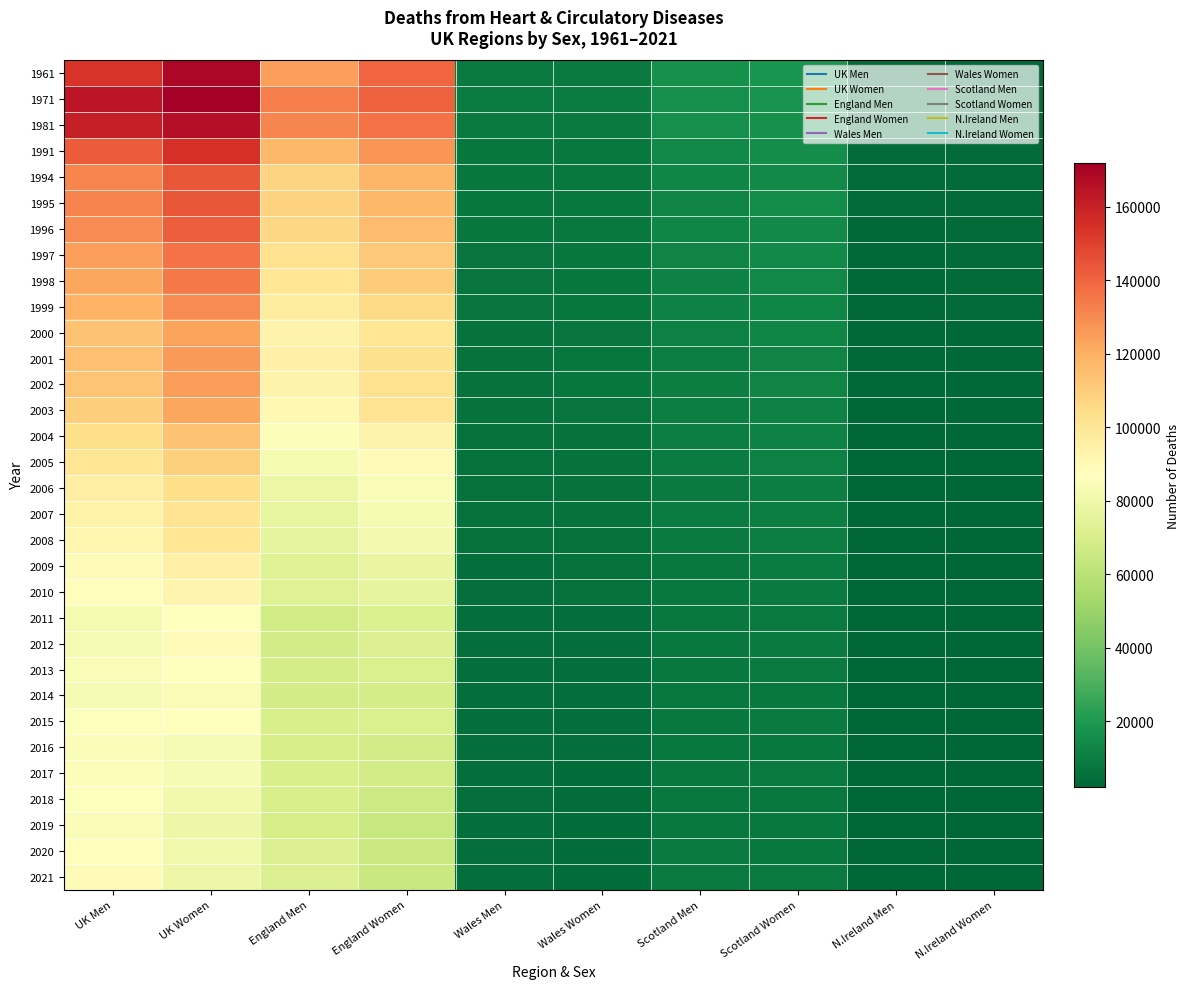

At which category is the sum across all series the highest?

UK Women